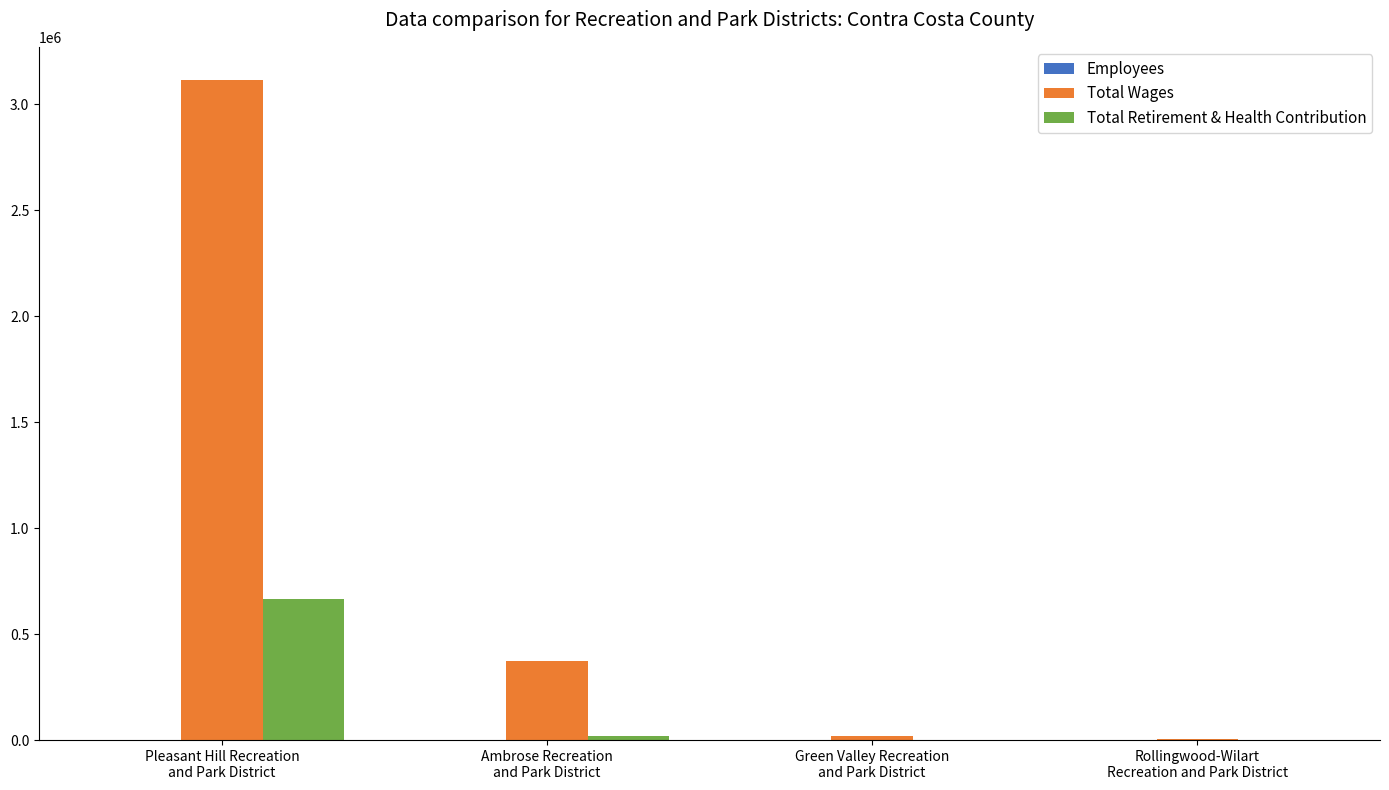

Are the bars horizontal?

No